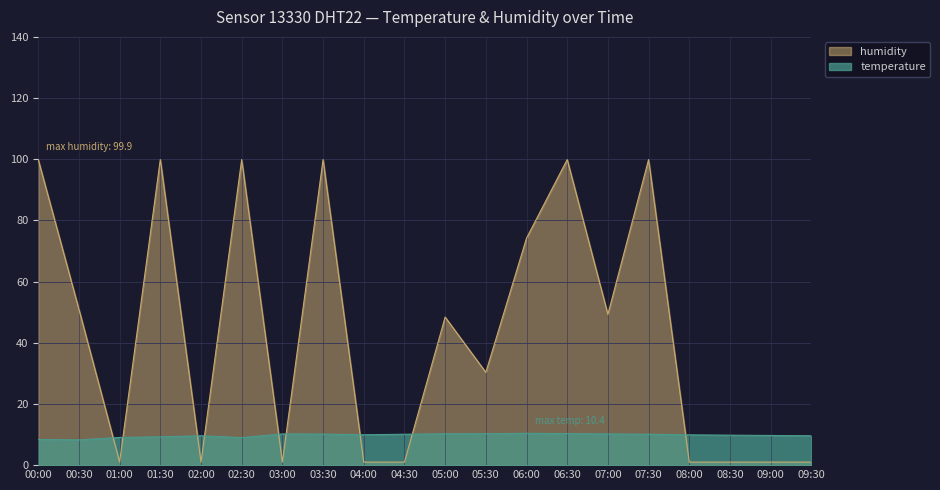

List the series in order of their peak value, highest first.

humidity, temperature